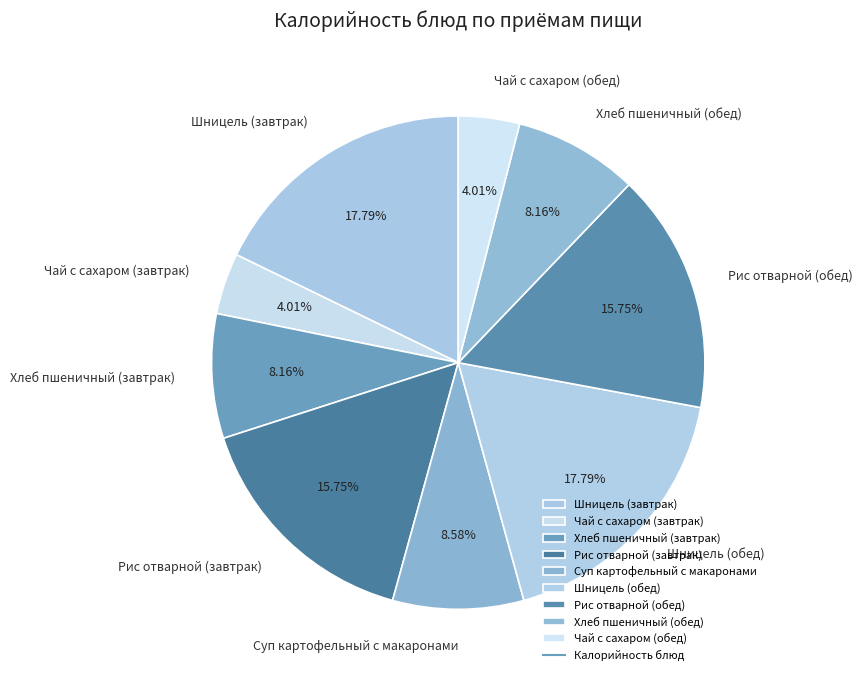

Which has a higher value, Хлеб пшеничный (завтрак) or Рис отварной (обед)?

Рис отварной (обед)